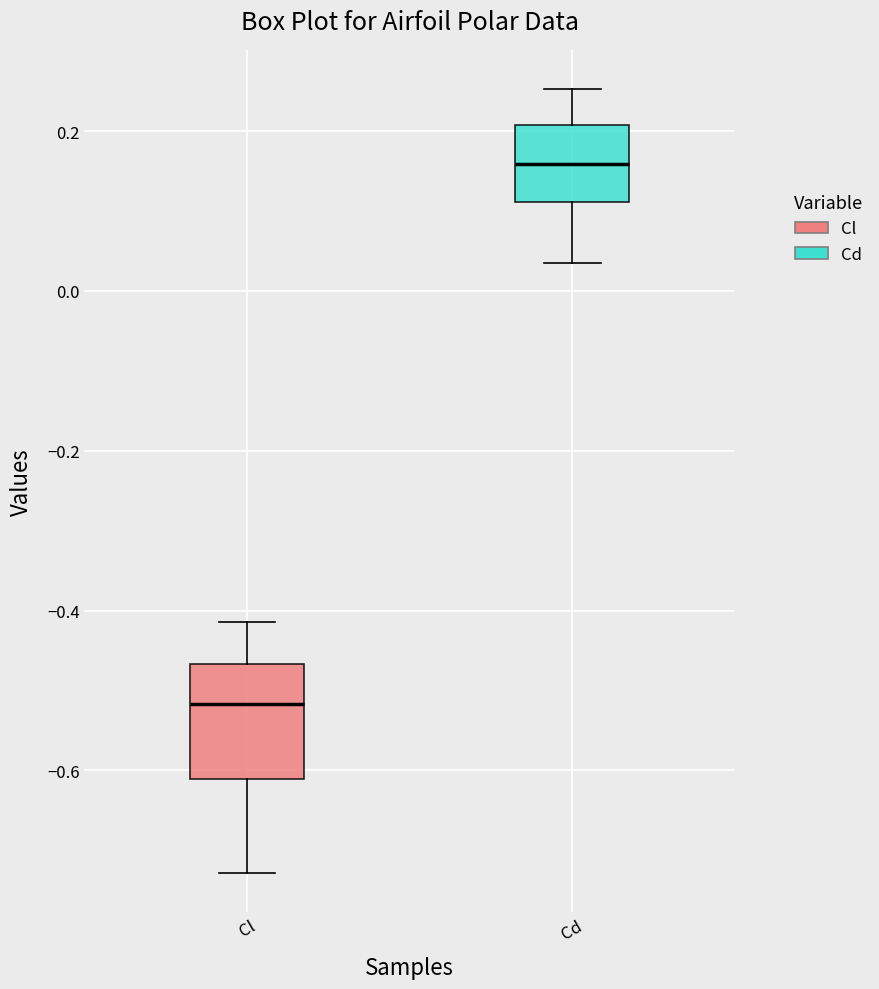

Which box is the tallest, from its lower edge to its upper edge?

Cl